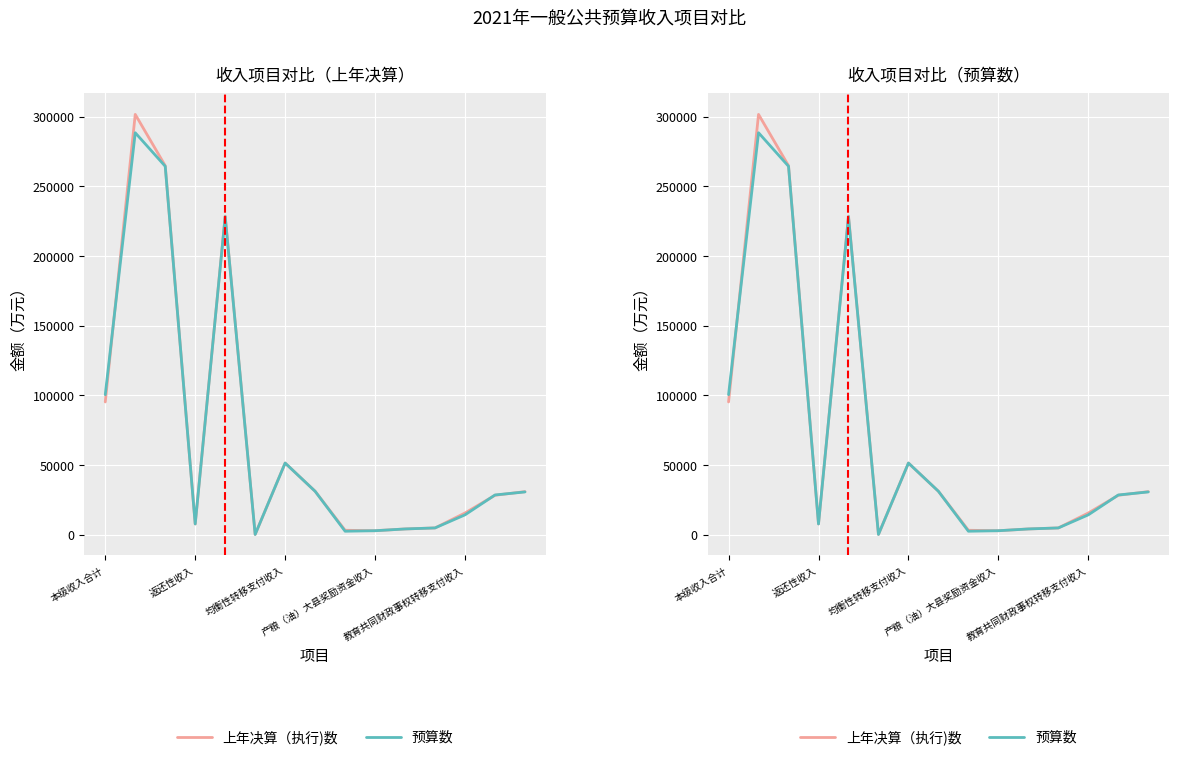

How many categories are shown in the chart?

15